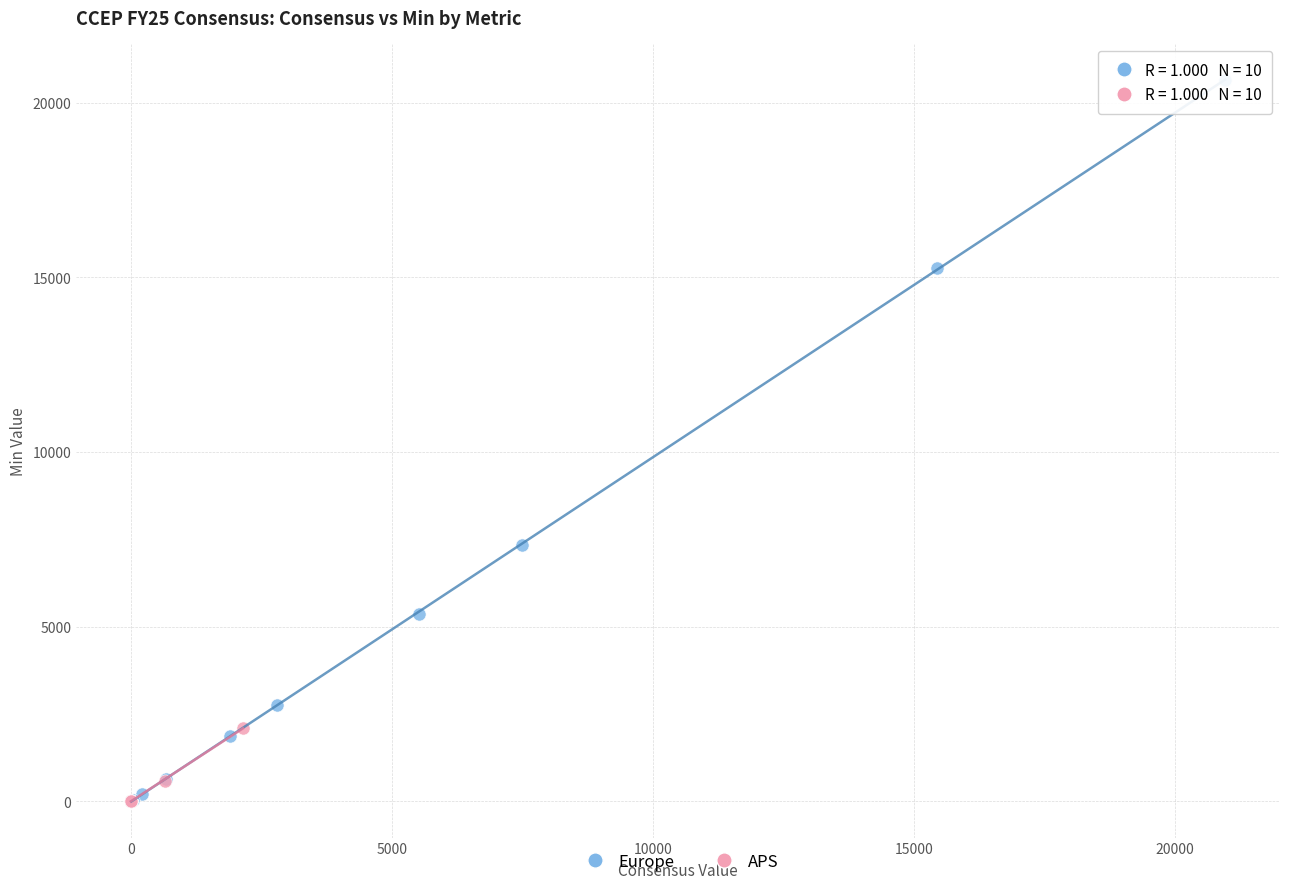

Which series has the largest Y range (max minus min)?

Europe